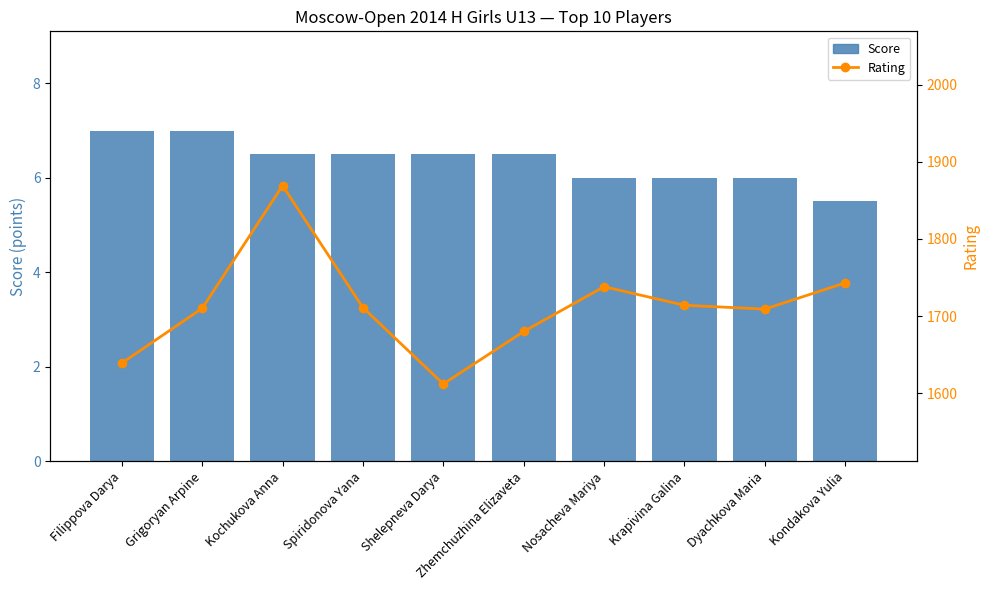

List the series in order of their overall mean, highest first.

Rating, Score